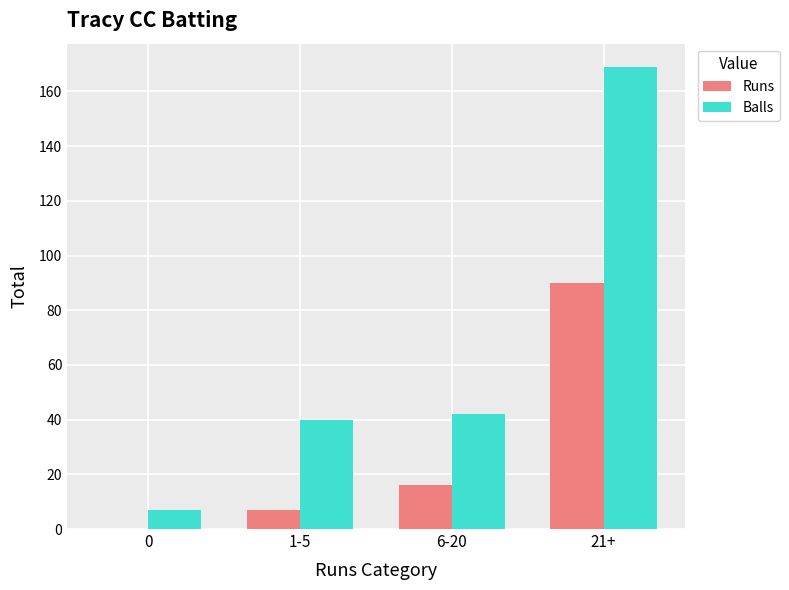

At which label is Runs closest to 45?

6-20